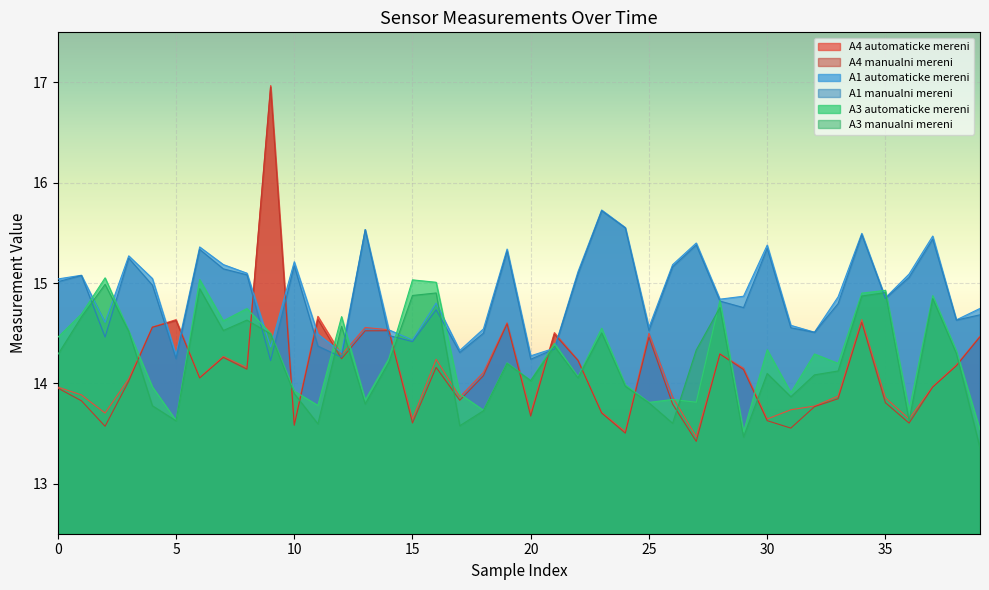

How many series are shown in this chart?

6